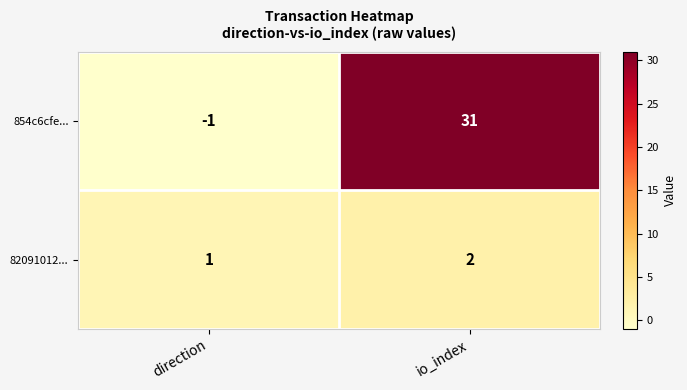

What is the sum of all 82091012... values?

3